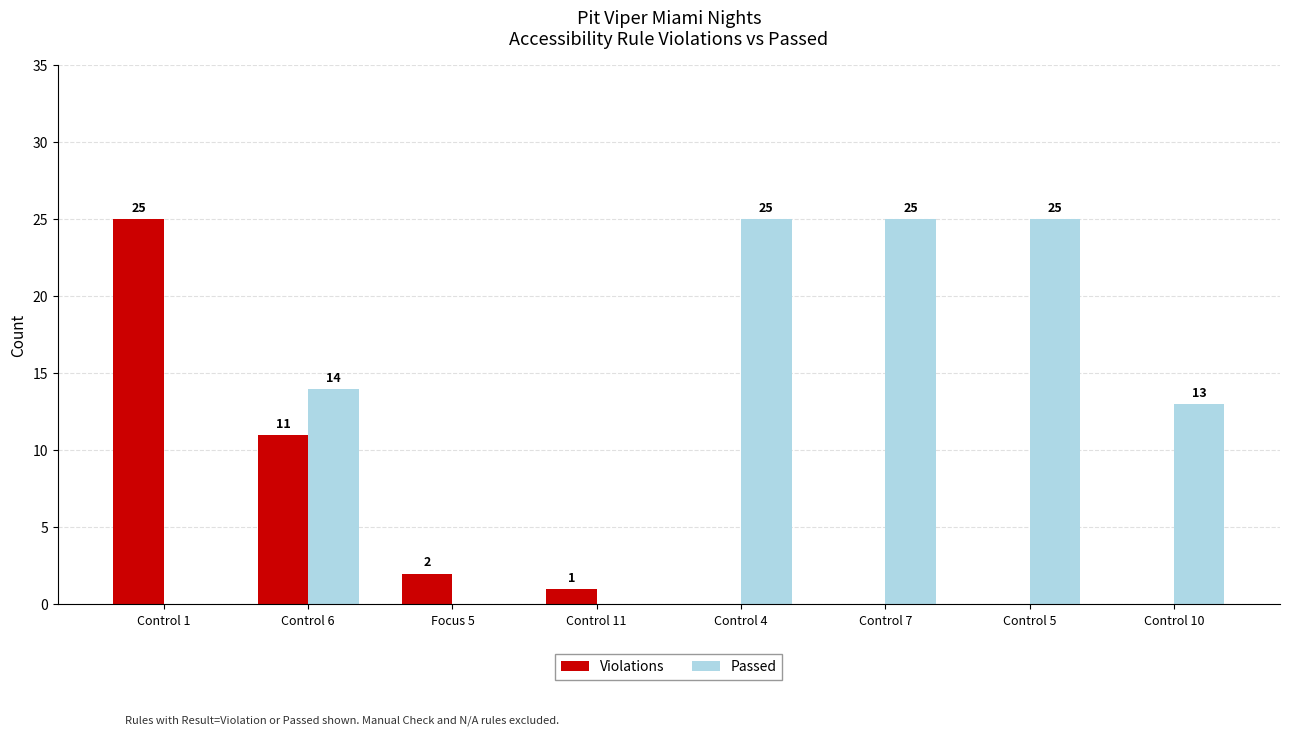

Reading left to right, transcribe all the data shown in this chart.

Violations: Control 1=25	Control 6=11	Focus 5=2	Control 11=1	Control 4=0	Control 7=0	Control 5=0	Control 10=0
Passed: Control 1=0	Control 6=14	Focus 5=0	Control 11=0	Control 4=25	Control 7=25	Control 5=25	Control 10=13